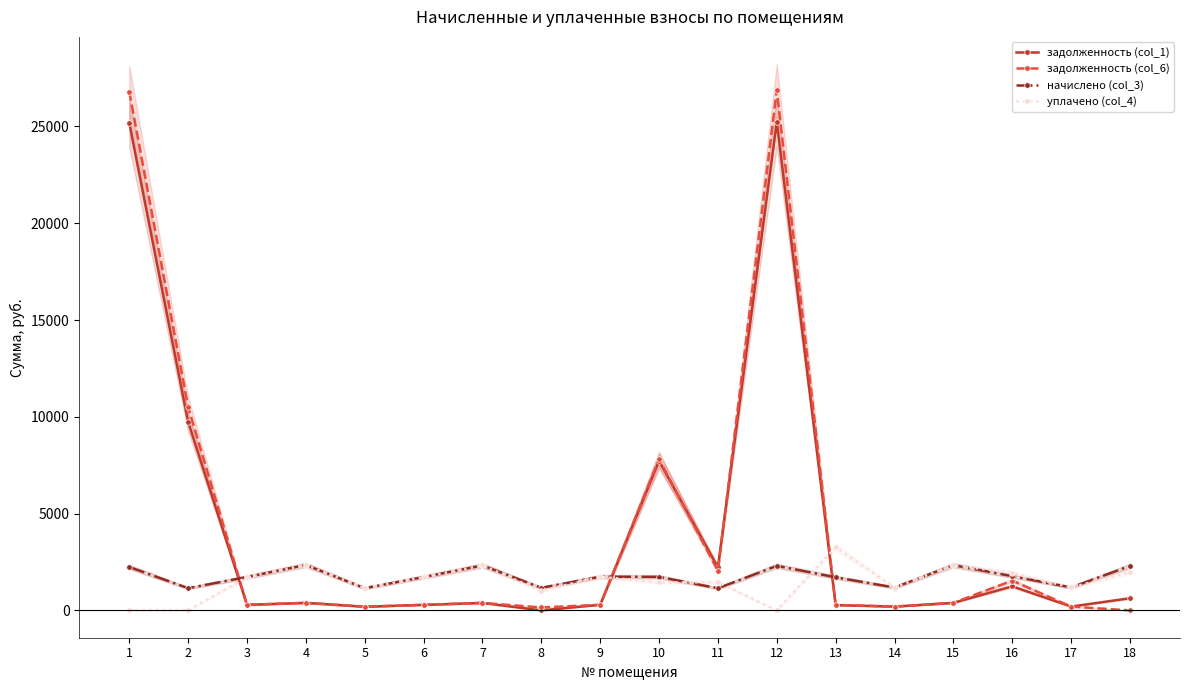

True or false: начислено (col_3) and задолженность (col_6) intersect in this chart.

True